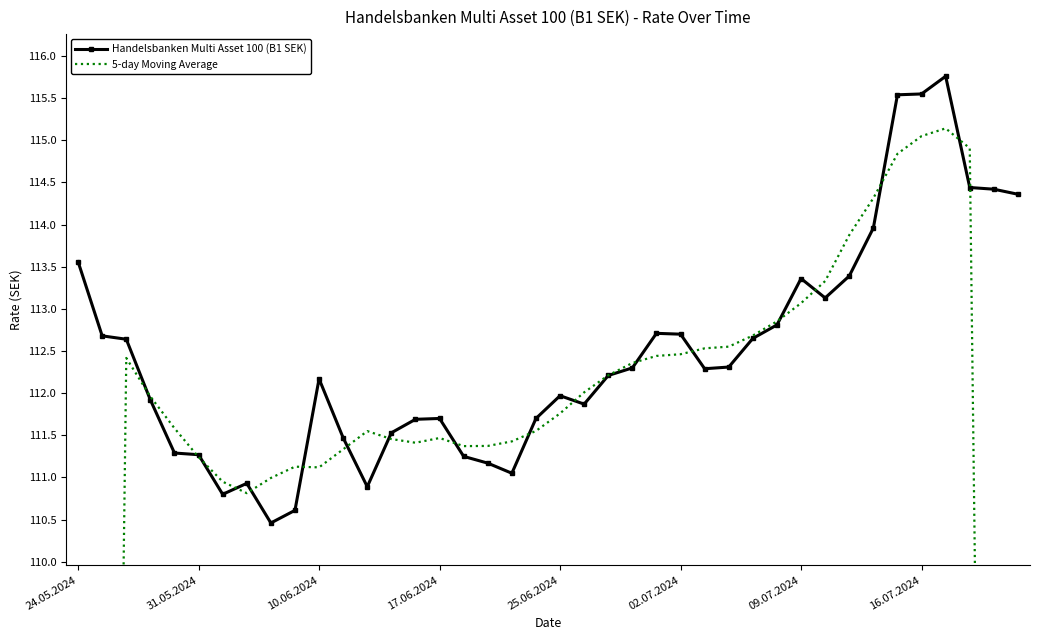

What is the greatest value displayed?

115.8